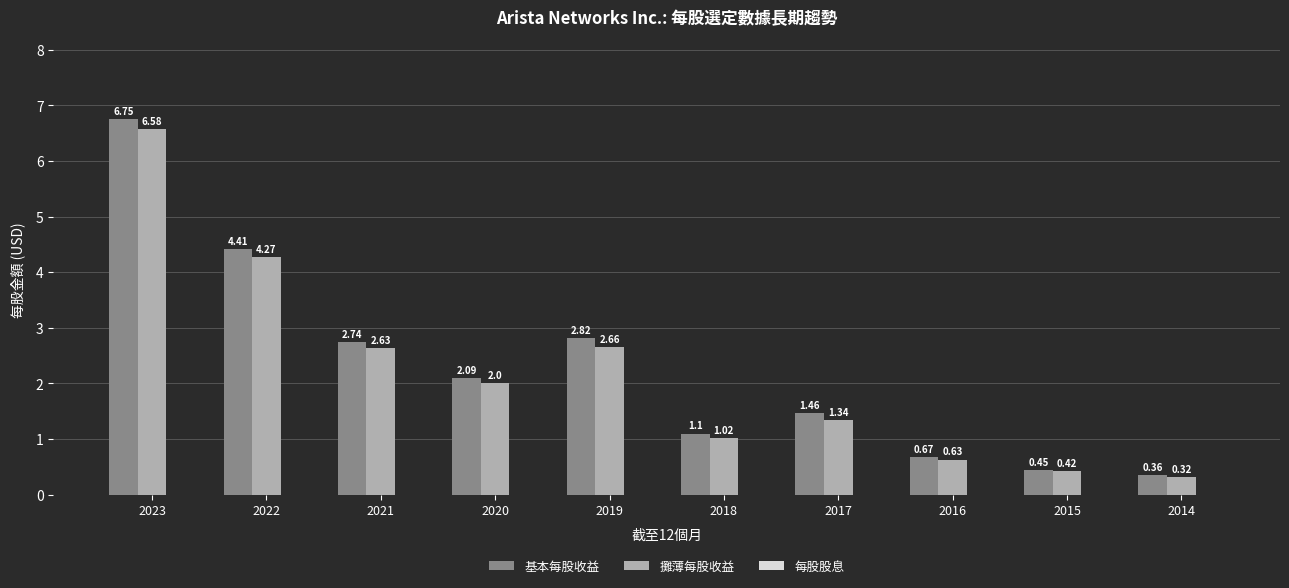

At how many categories does at least one series exceed 4?

2